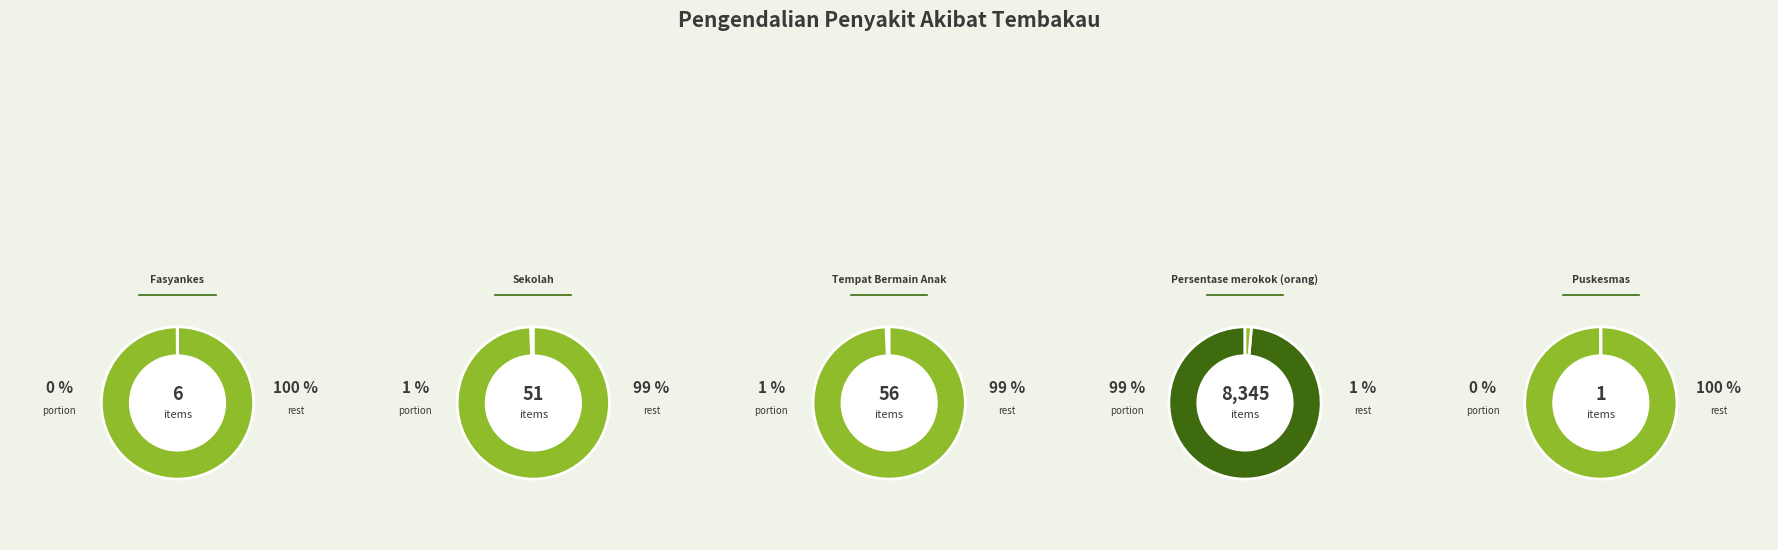

To the nearest percent, what is the average slice percentage?

20%